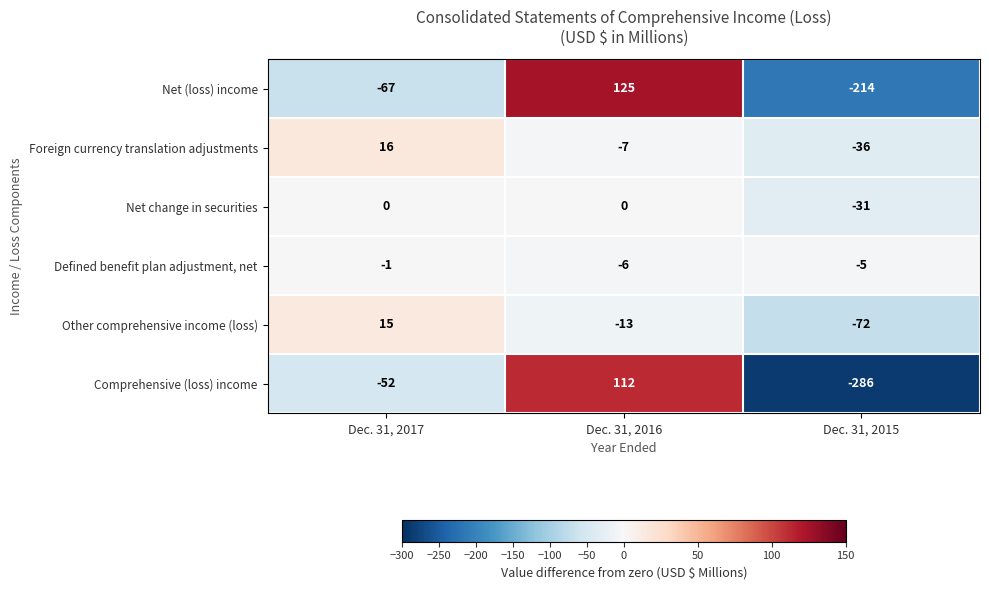

What is the maximum value for Net (loss) income?

125